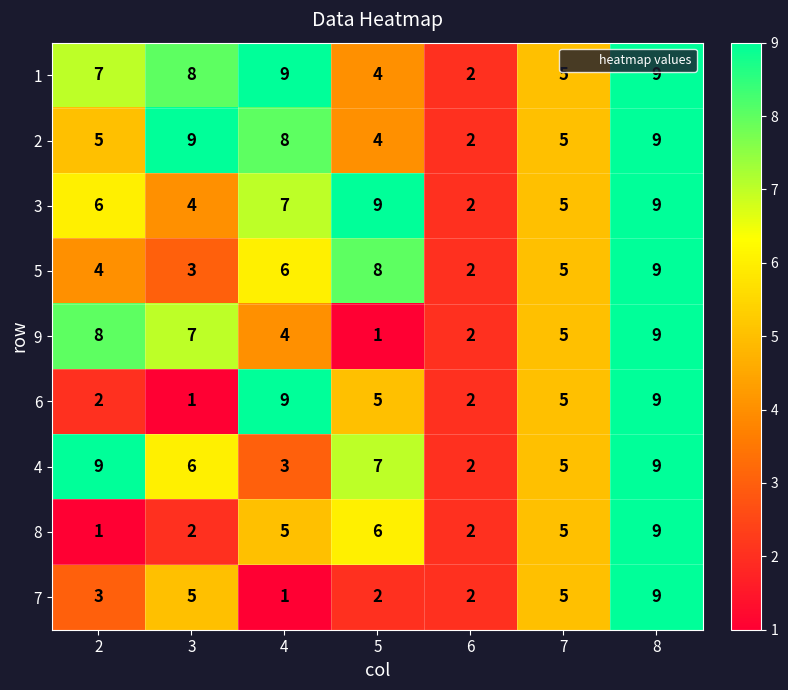

Which category has the highest value in the 8 series?

8